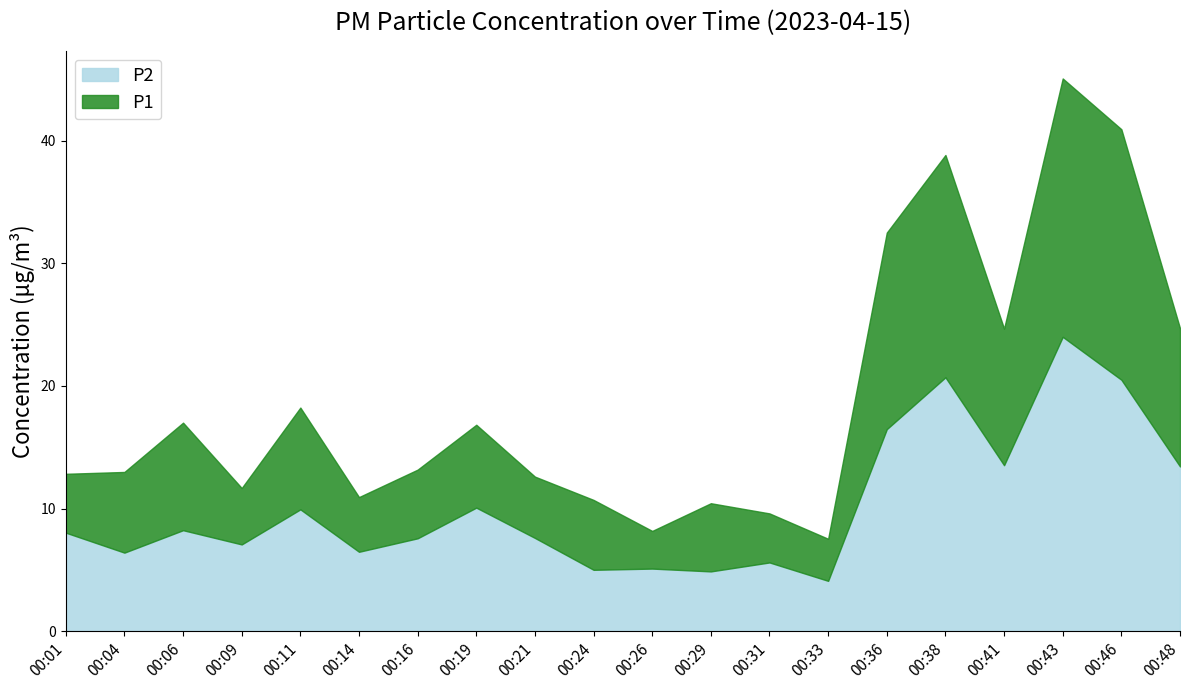

At which category is the sum across all series the highest?

00:43